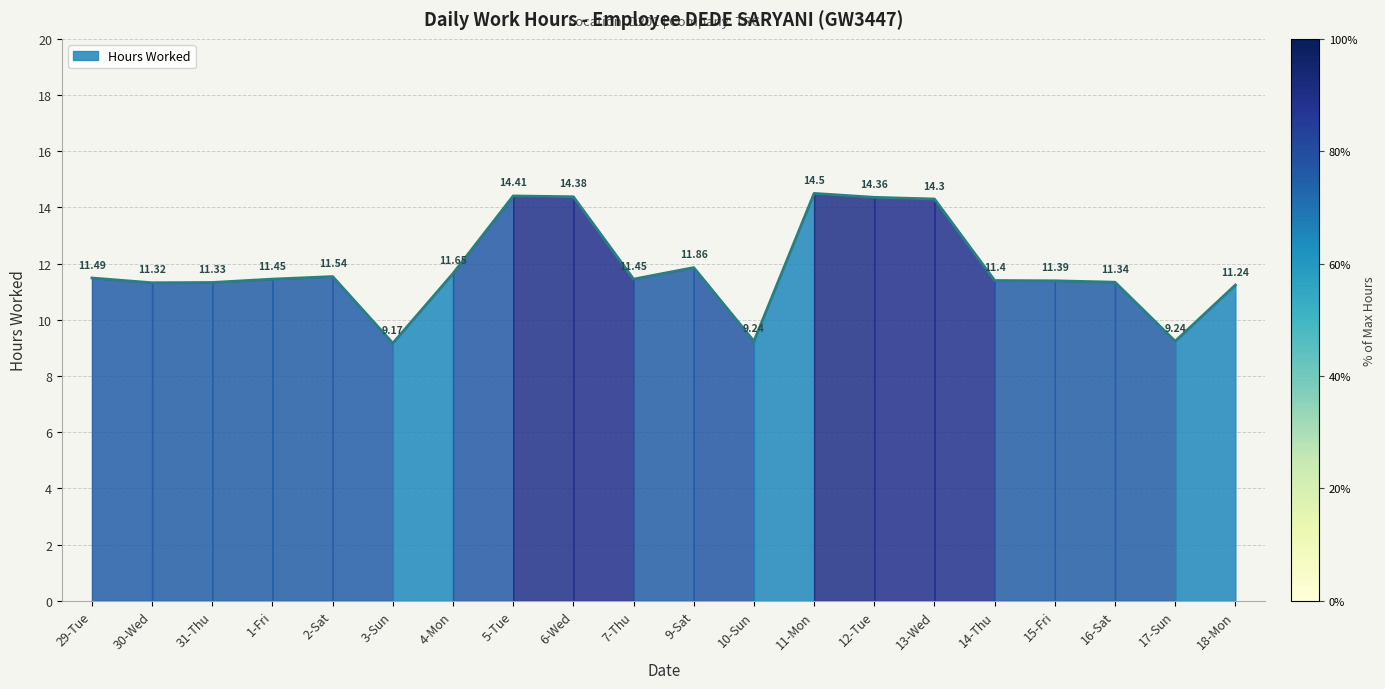

Where does the data first go above 11?

29-Tue